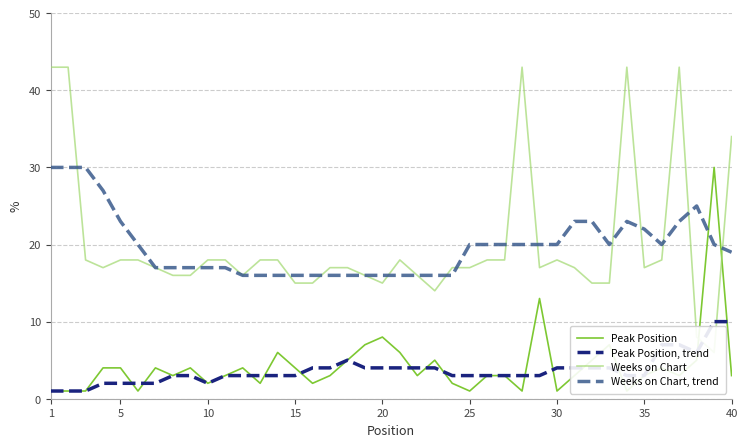

What is the highest value of the Peak Position, trend series?

10